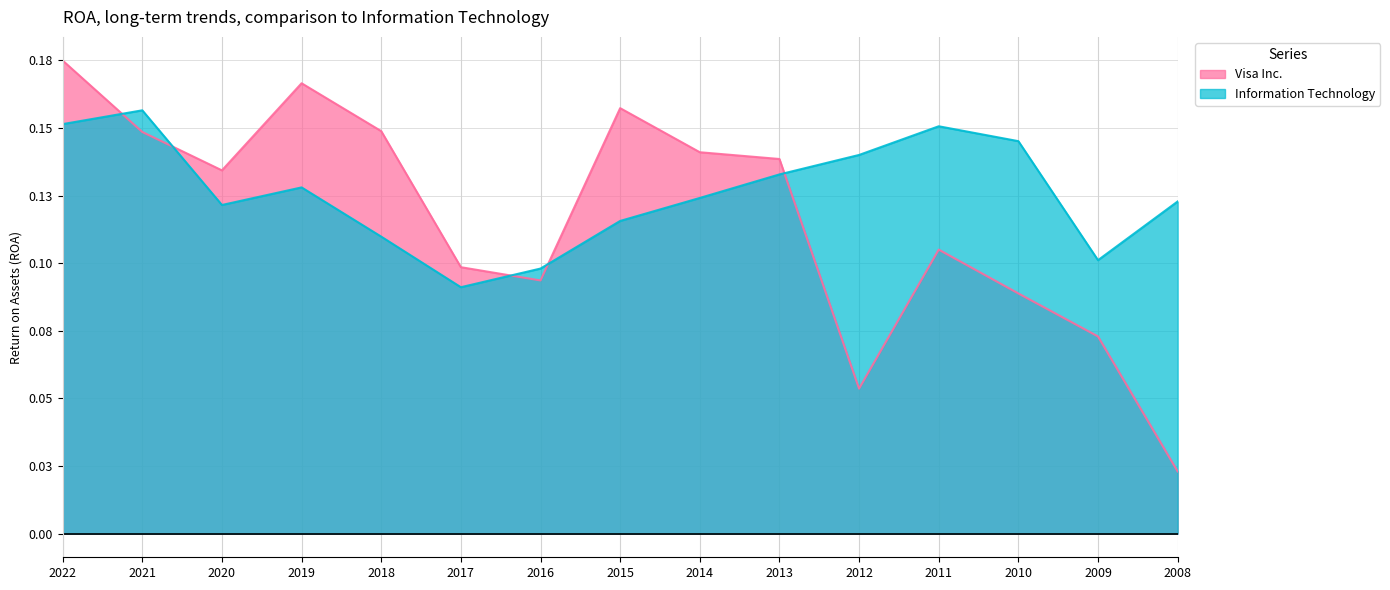

Where is the first local minimum for Visa Inc.?

2020